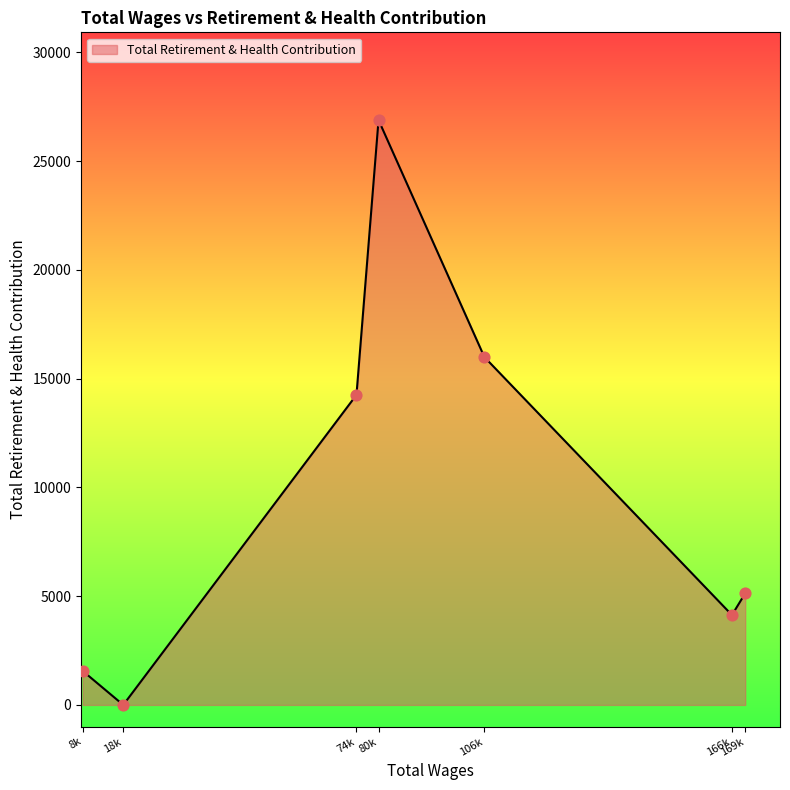

Between 106k and 18k, which is larger?

106k